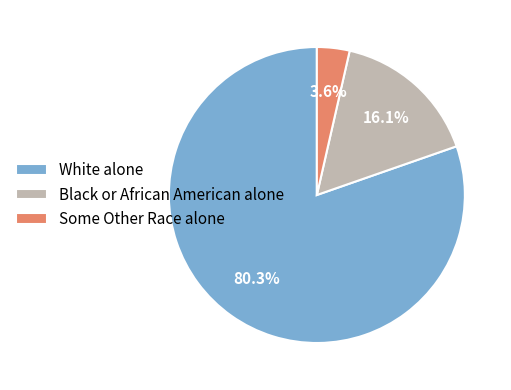

To the nearest percent, what is the combined percentage of White alone and Some Other Race alone?

84%